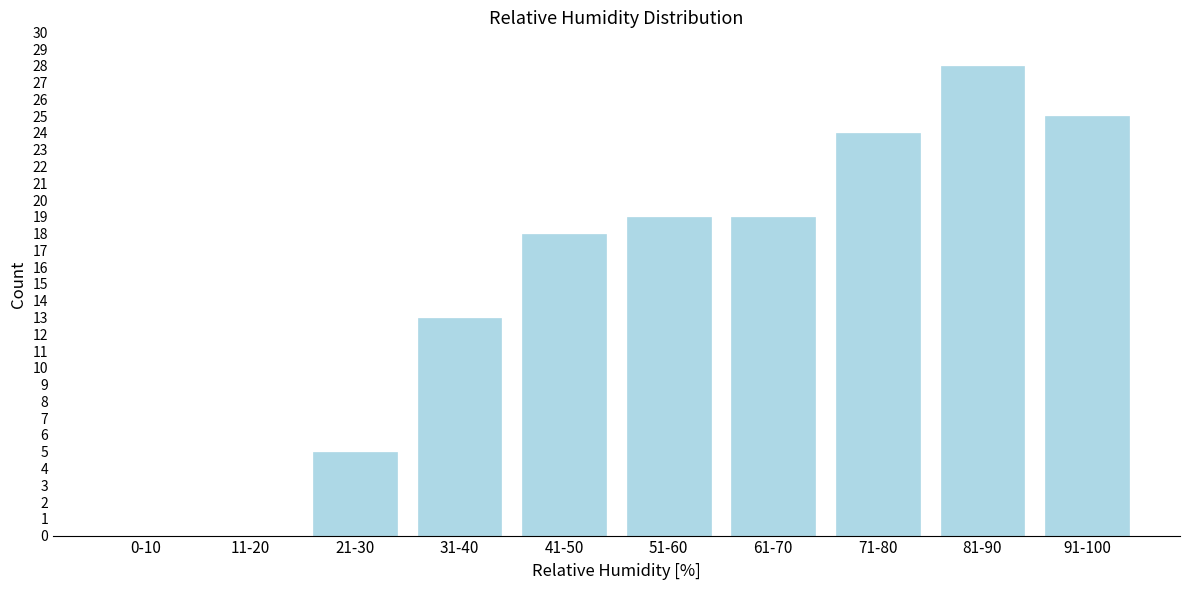

Reading left to right, transcribe all the data shown in this chart.

0-10=0	11-20=0	21-30=5	31-40=13	41-50=18	51-60=19	61-70=19	71-80=24	81-90=28	91-100=25